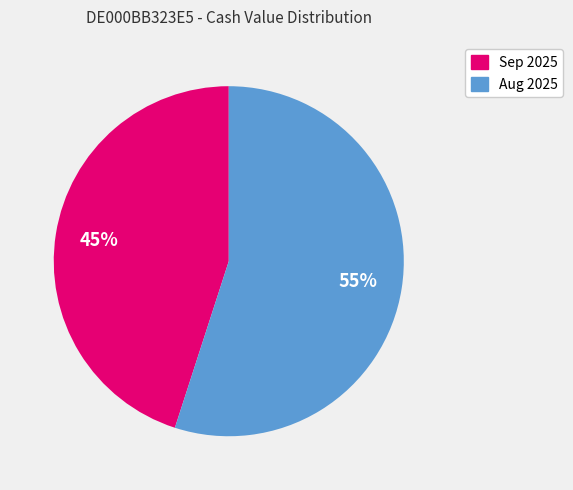

How many slices are in this pie chart?

2